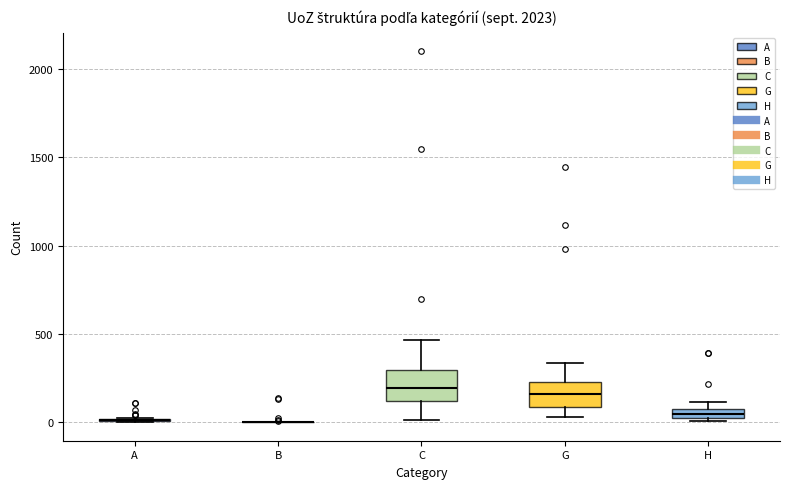

Where does the lower whisker of the box for G end on the y-axis? The values are not printed on the chart, so give them approximately, as read against the axis.

50